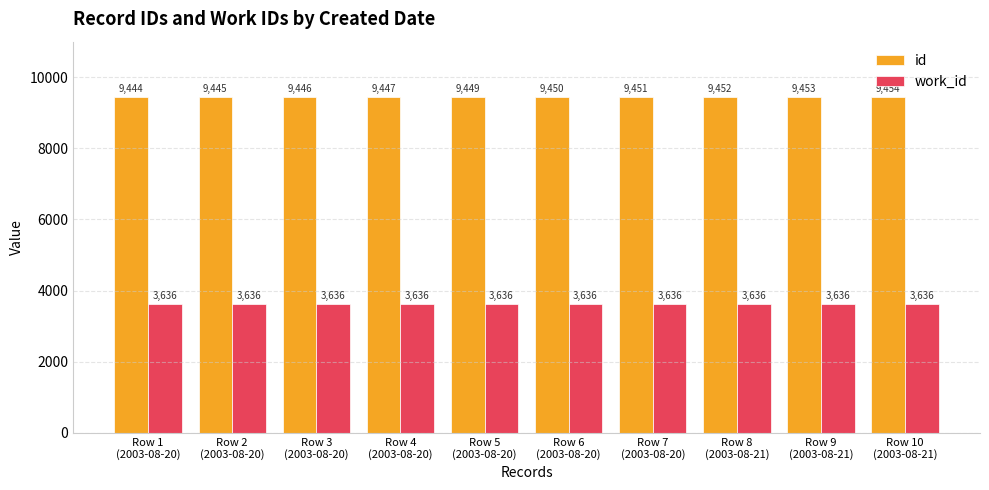

Rank the series by their average value, from highest to lowest.

id, work_id